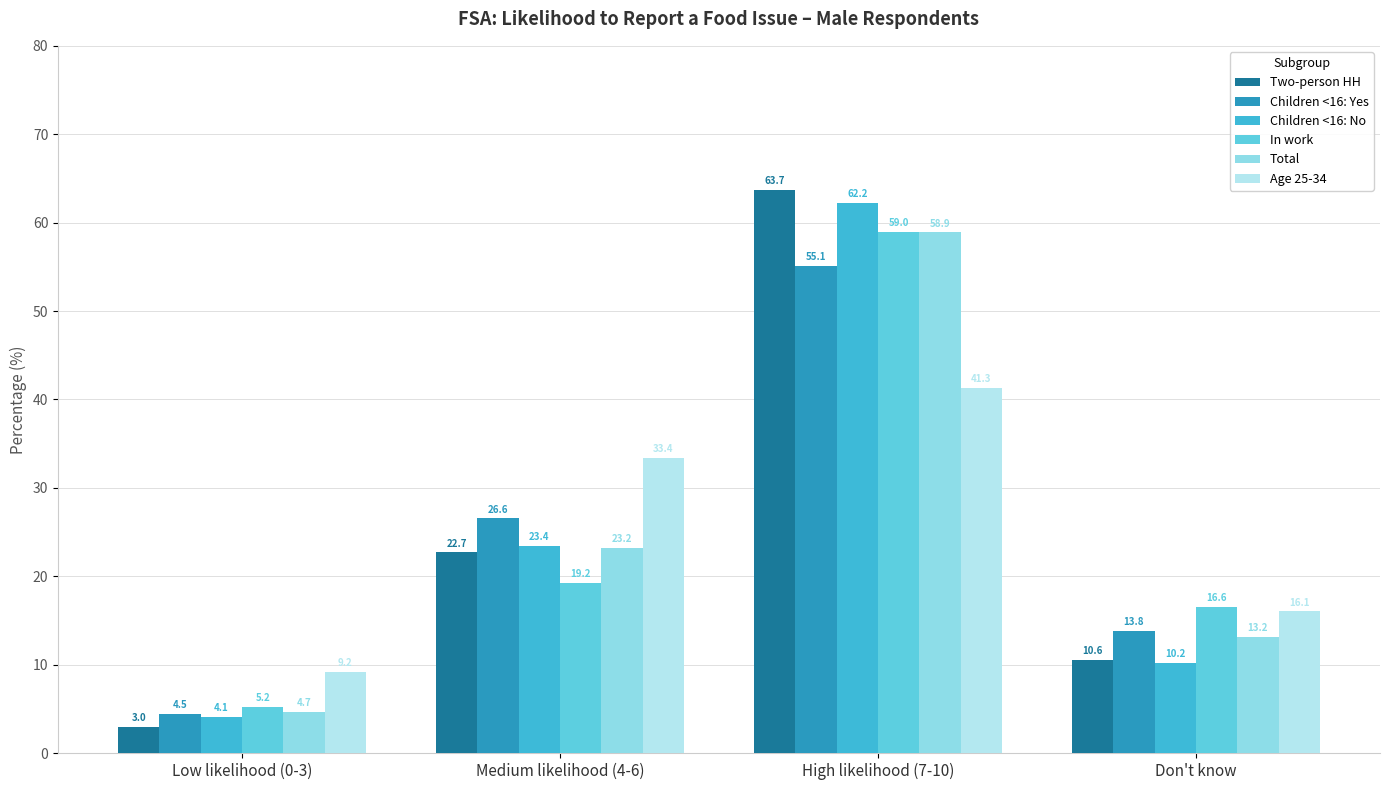

Which category has the highest value across all series?

High likelihood (7-10)